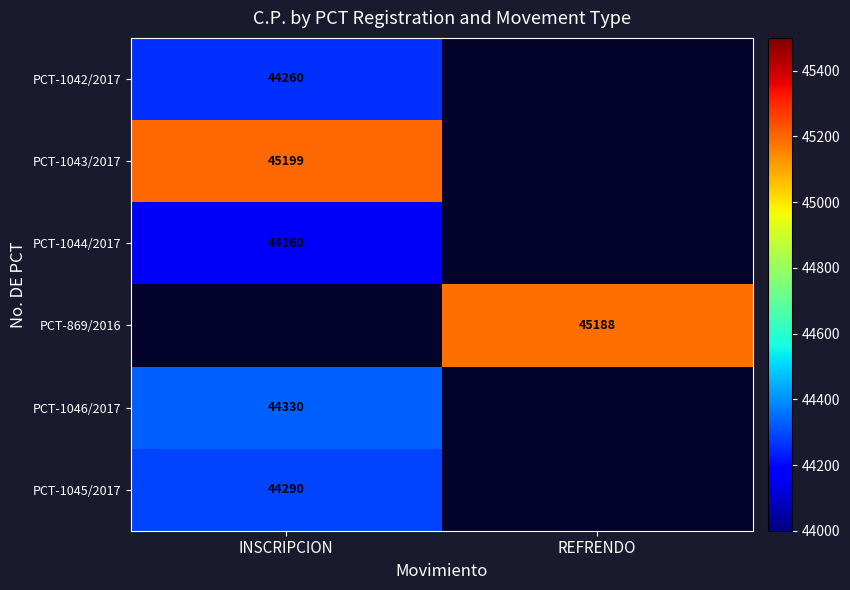

Is the value of PCT-869/2016 at REFRENDO greater than the value of PCT-1046/2017 at INSCRIPCION?

Yes